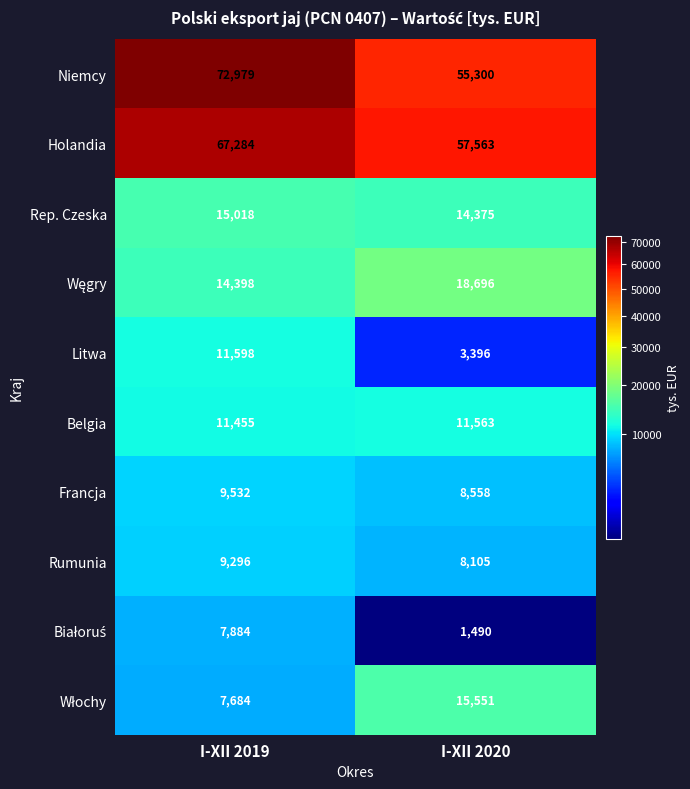

Read the Belgia value at I-XII 2020, to the nearest 5.

11565